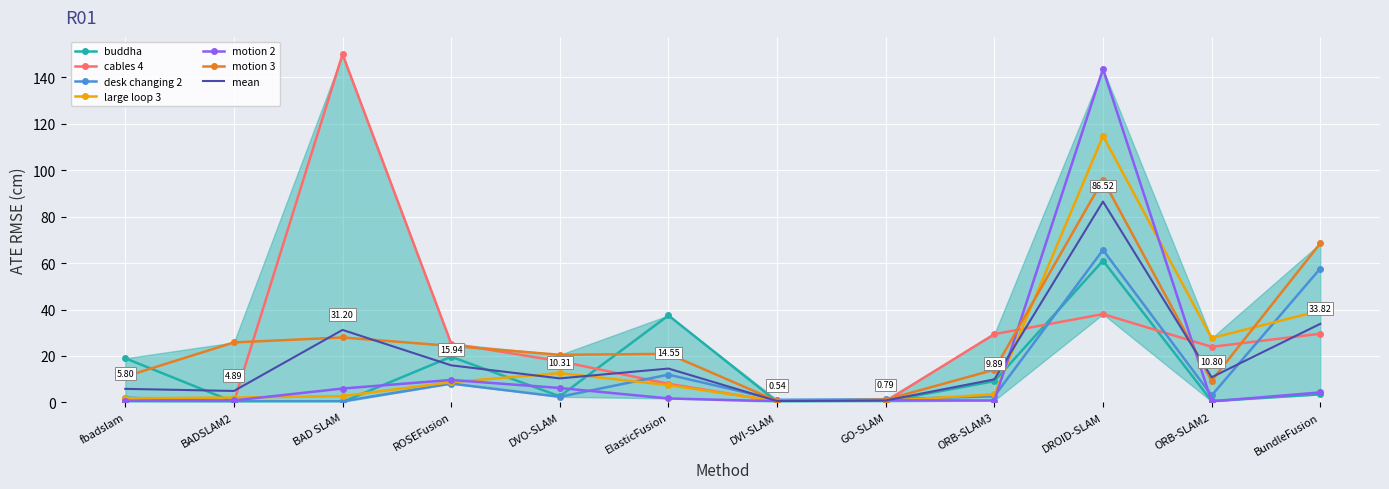

What position from the left is BADSLAM2?

2